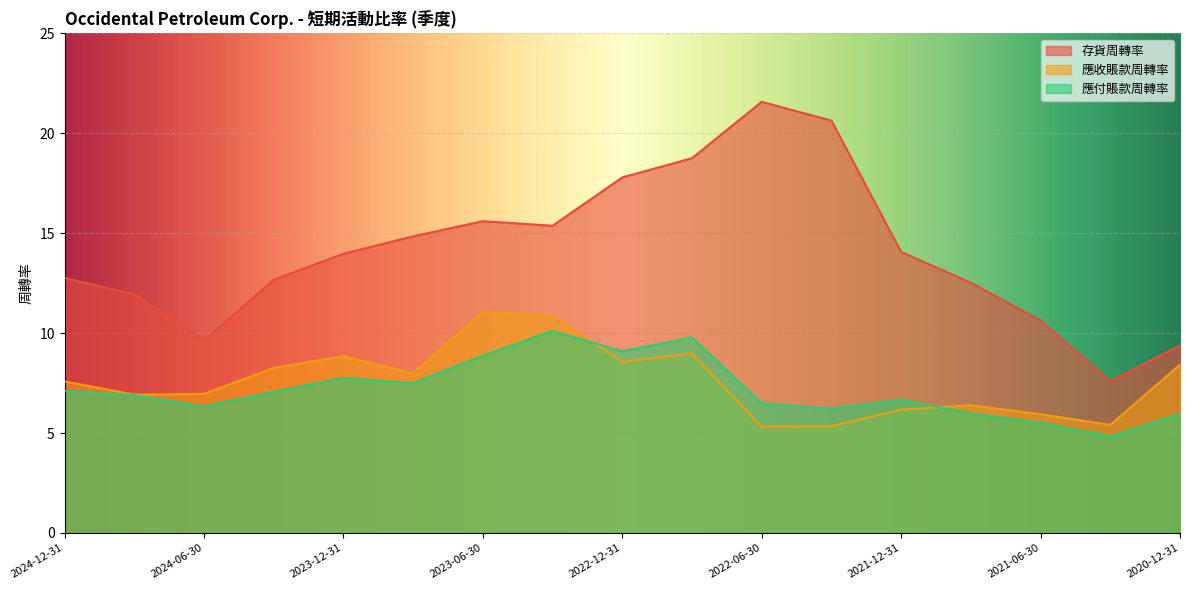

What is the sum of the 應收賬款周轉率 values at 2024-03-31 and 2023-09-30?

16.2